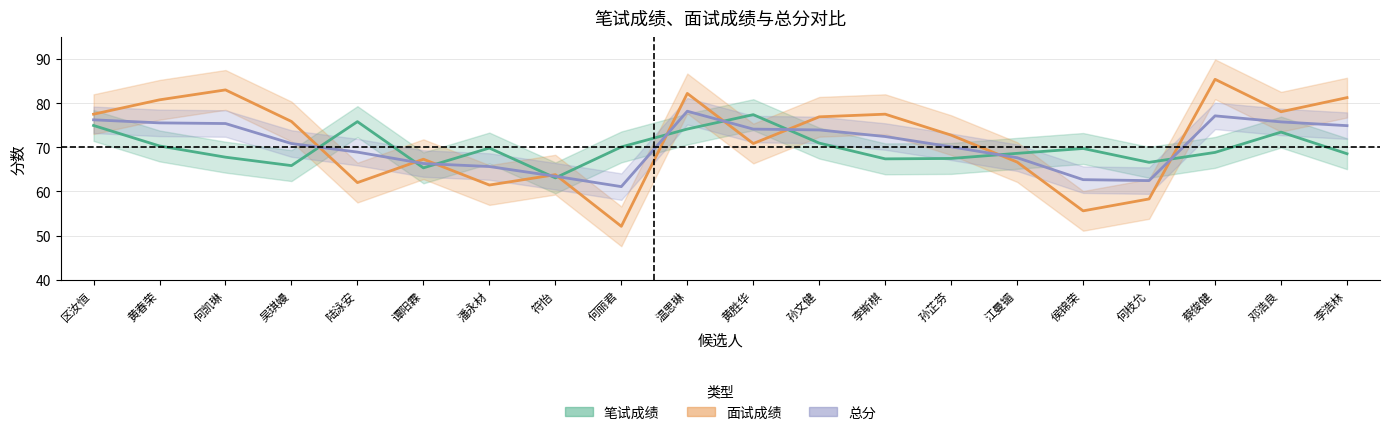

Which series has the largest total across all categories?

面试成绩